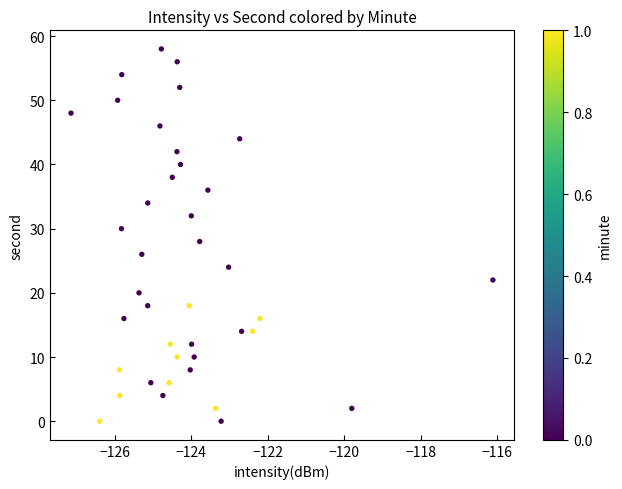

What is the range of Y values (max minus min)?

58